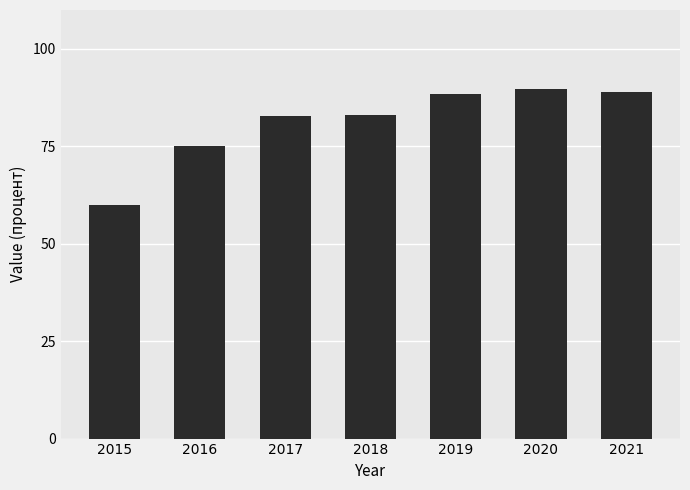

What is the difference between the values at 2018 and 2020?

6.6